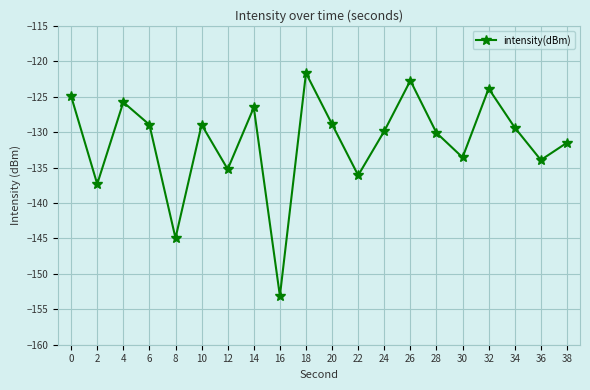

Read the value at 2.

-137.3